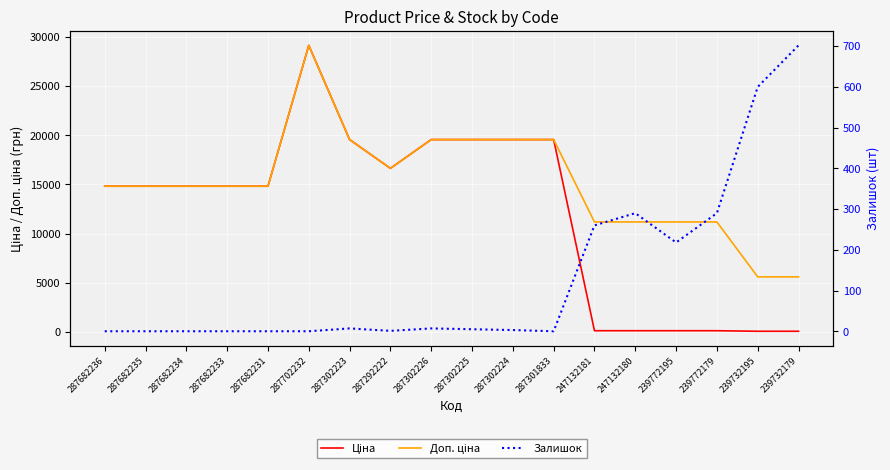

True or false: Доп. ціна and Ціна intersect in this chart.

False